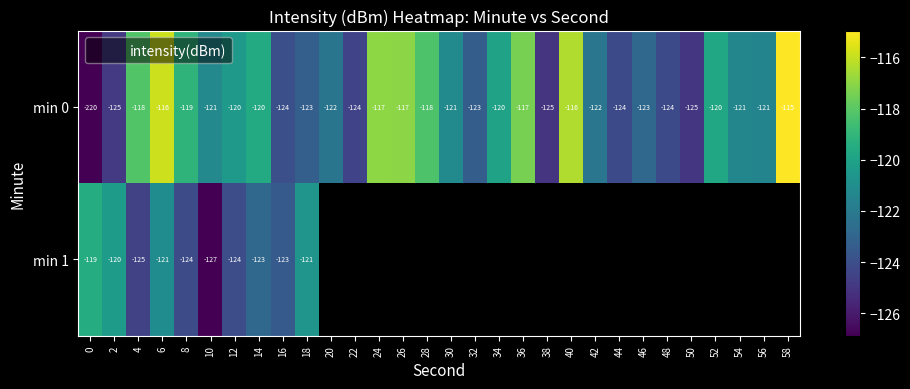

At 46, list the series in order from largest to smallest.

min 0, min 1